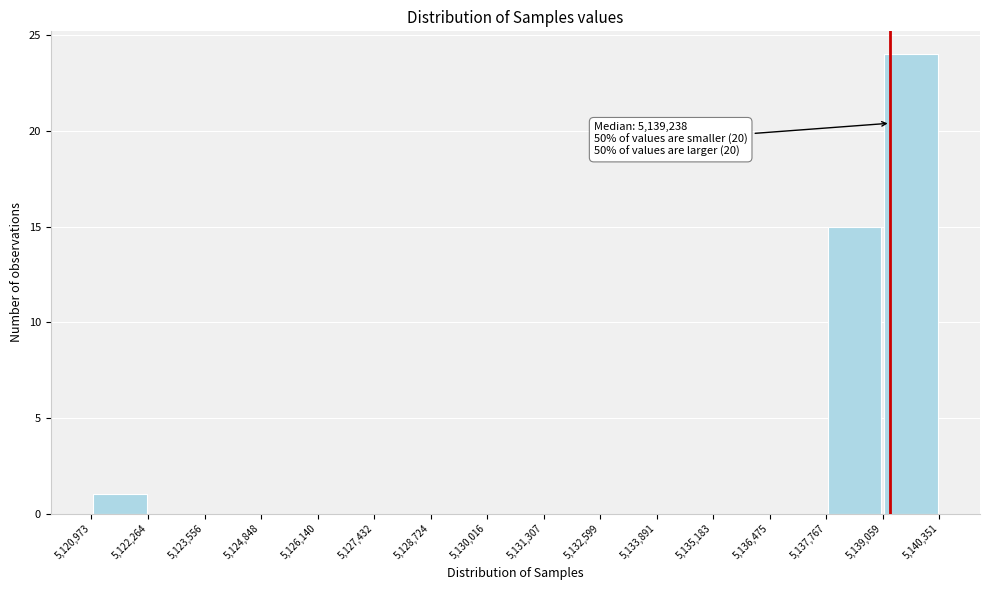

Over which range of the x-axis is the bar tallest?

5,139,059 to 5,140,351